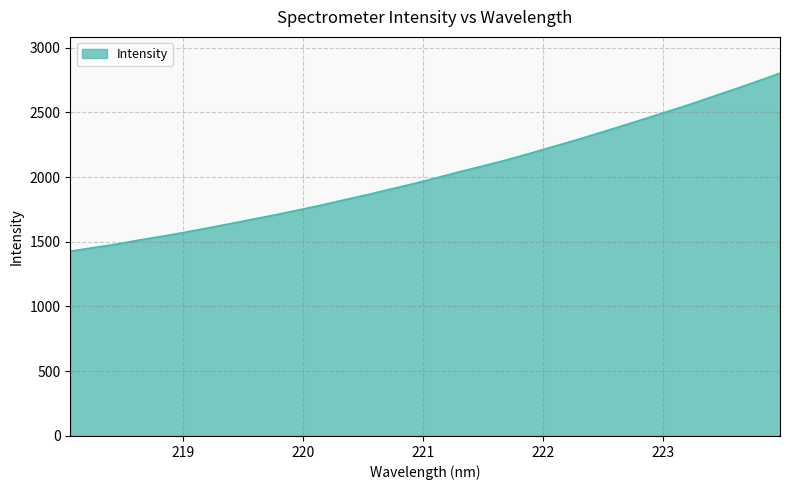

Does the chart display data point markers on the line(s)?

No